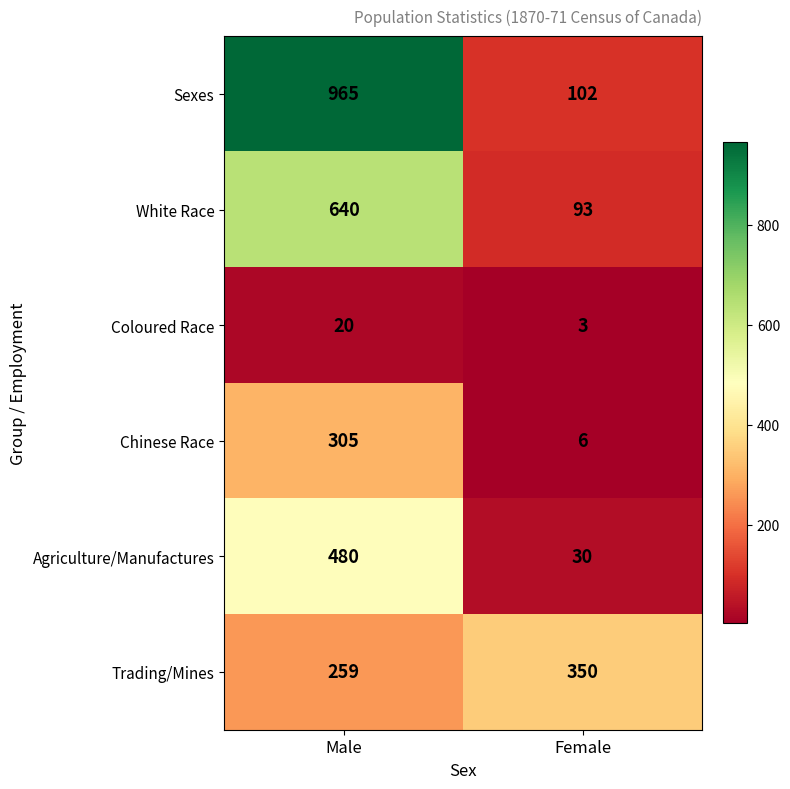

Reading right to left, extract all data points from this chart.

Sexes: Female=102	Male=965
White Race: Female=93	Male=640
Coloured Race: Female=3	Male=20
Chinese Race: Female=6	Male=305
Agriculture/Manufactures: Female=30	Male=480
Trading/Mines: Female=350	Male=259